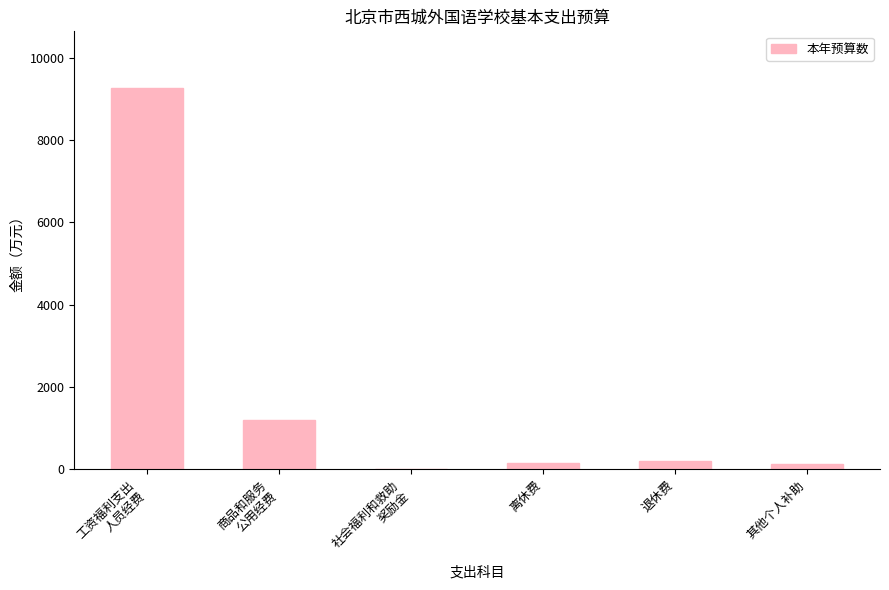

What is the sum of all values?

10932.2